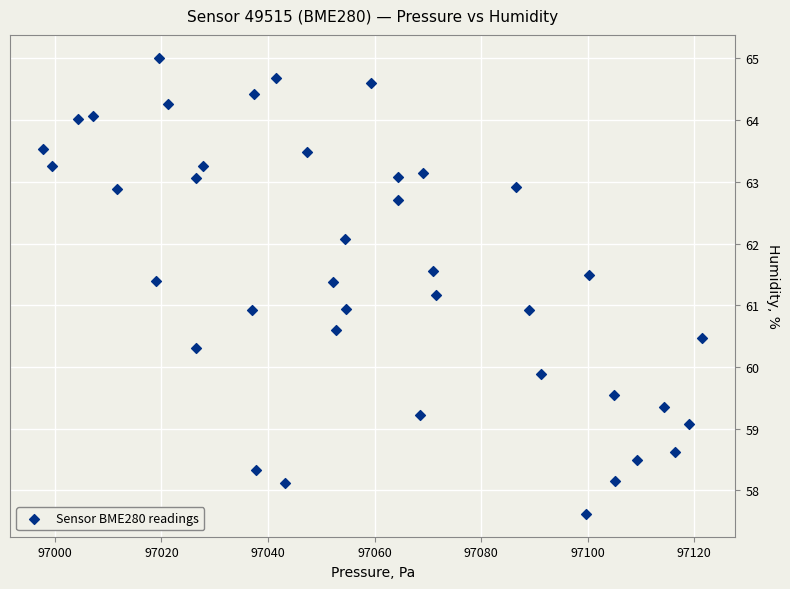

What is the range of X values (max minus min)?

123.8